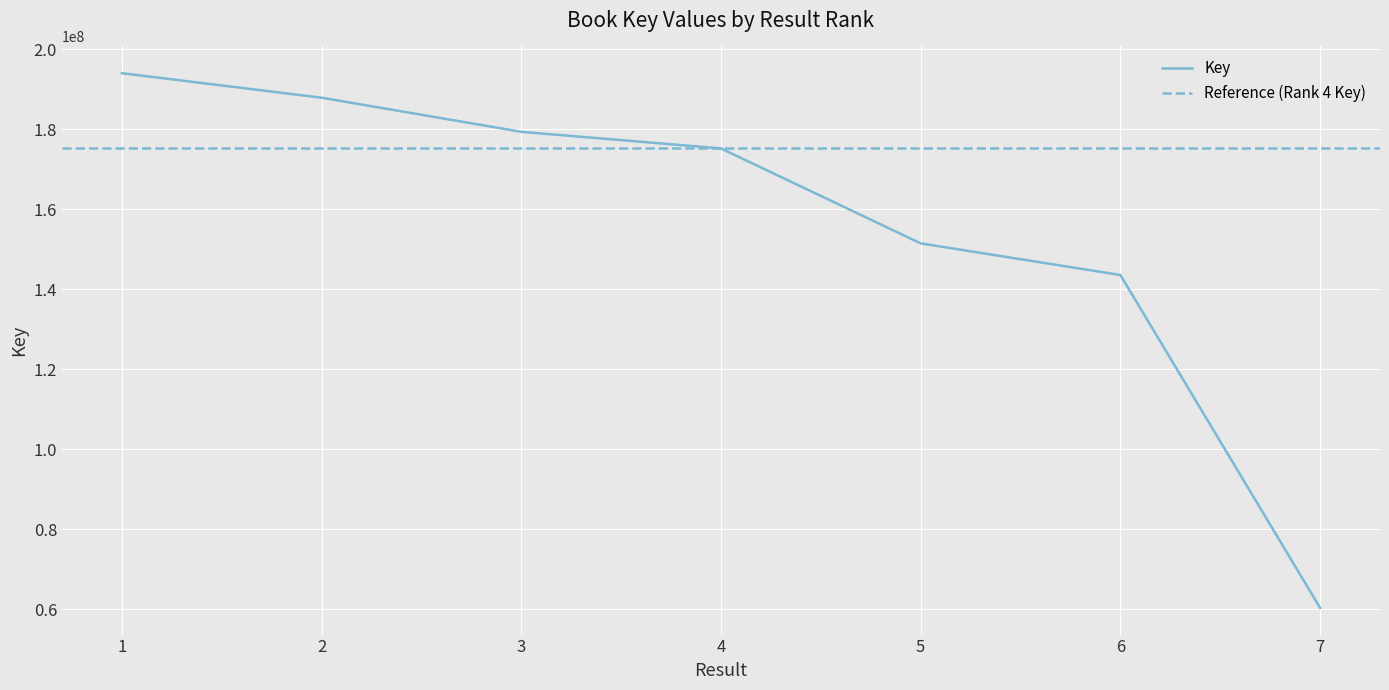

What is the ratio of the value at 6 to the value at 2?

0.8